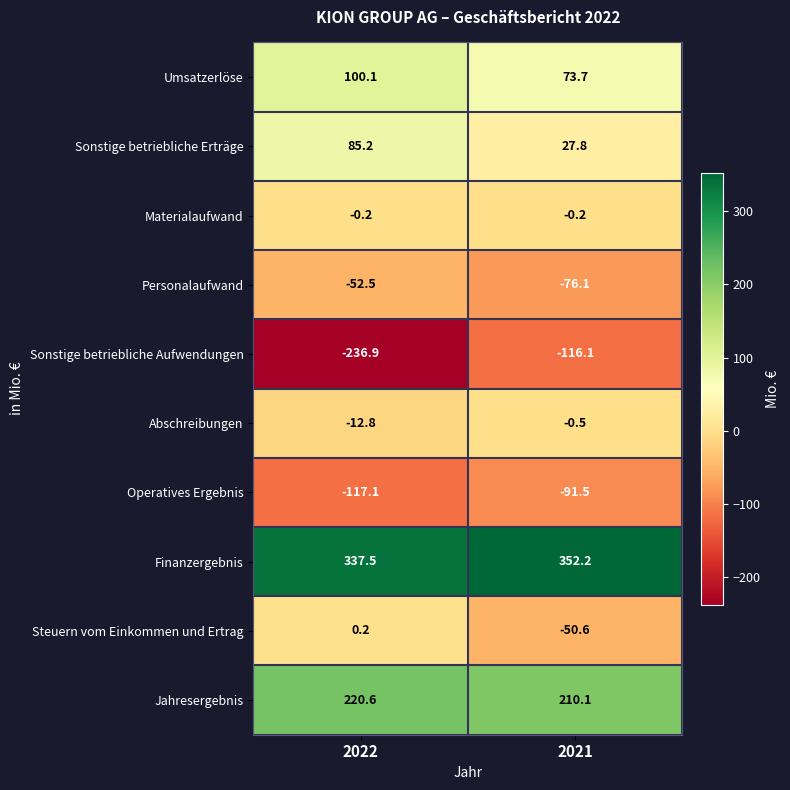

At which category is the sum across all series the highest?

2021